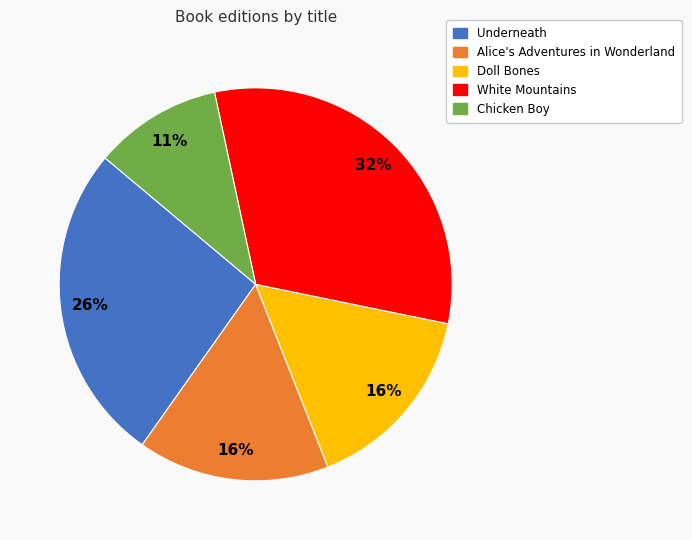

Which slice is the largest?

White Mountains